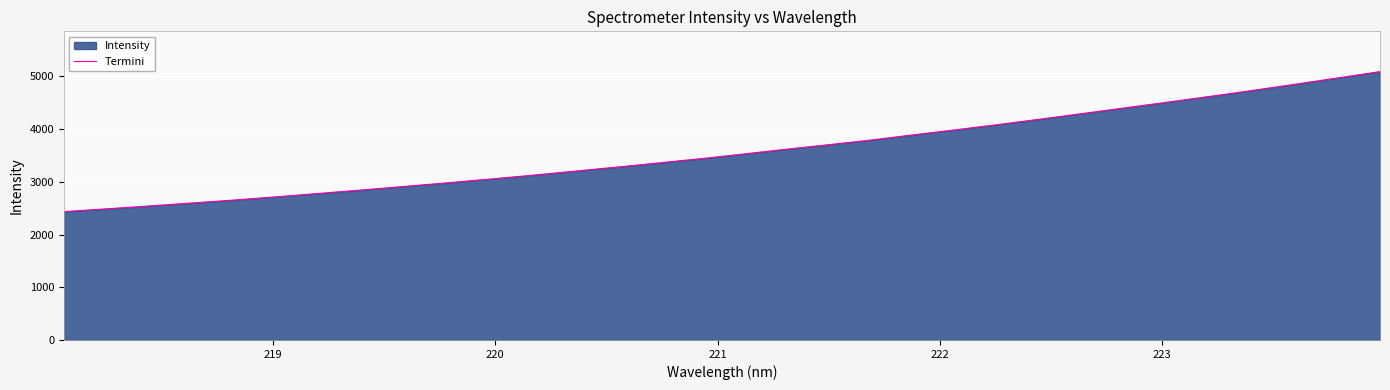

What is the minimum value shown in the chart?

2435.4